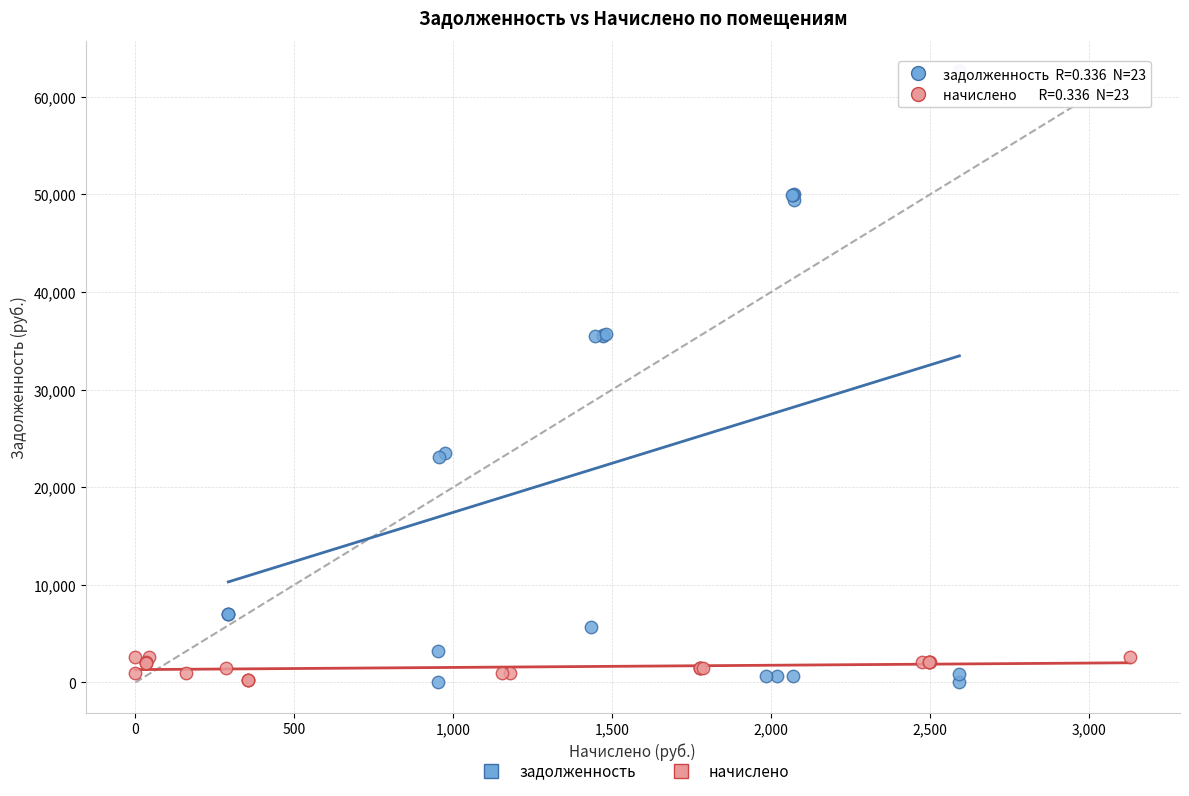

Which series has the widest spread of Y values?

задолженность